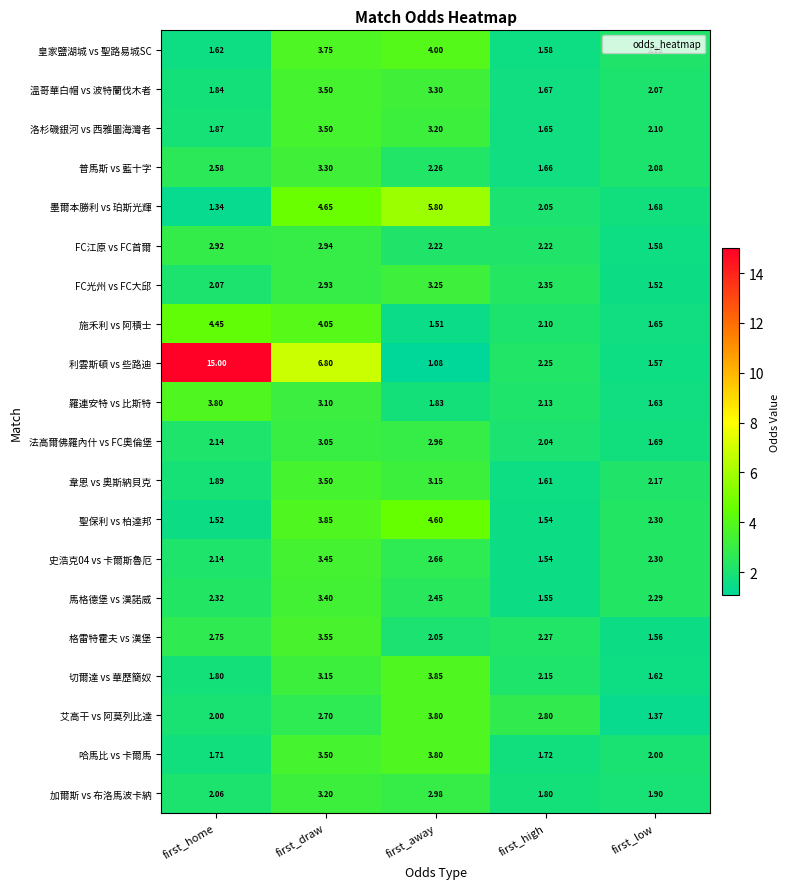

Which label corresponds to the smallest value in the chart?

first_away